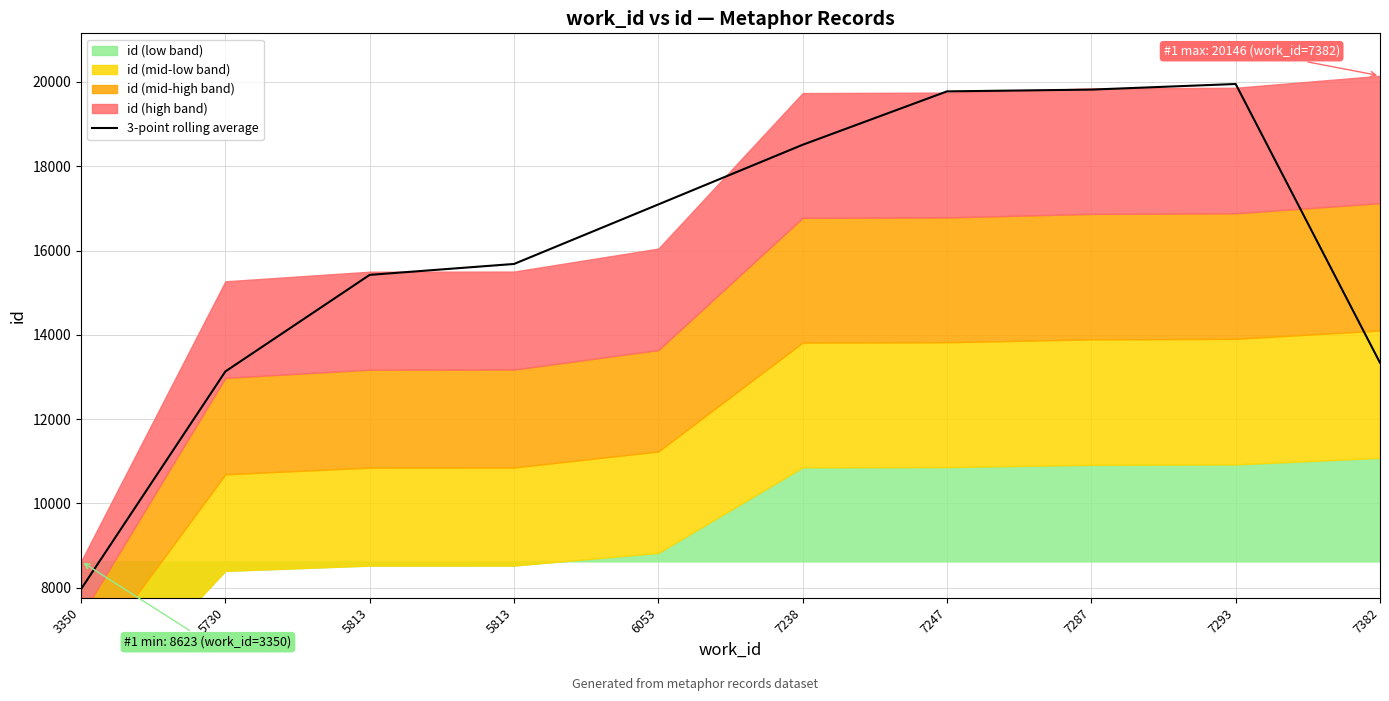

Is it true that the value at 5813 is 15680.7?

True